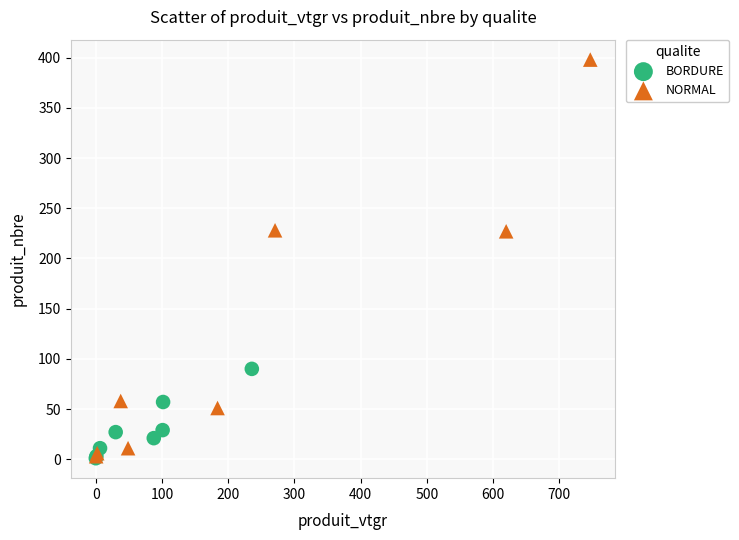

Which series has the widest spread of Y values?

NORMAL